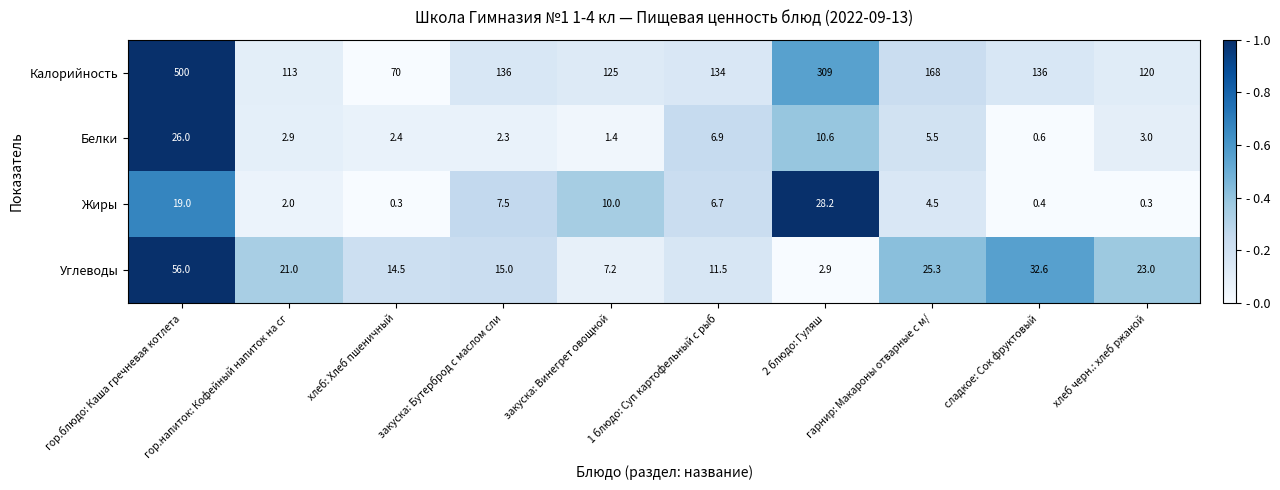

What is the total value across all series at 2 блюдо: Гуляш?

350.7